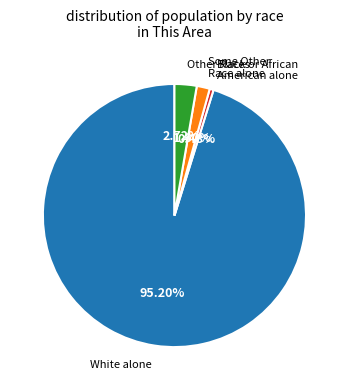

Is there any slice that represents more than half of the pie?

Yes